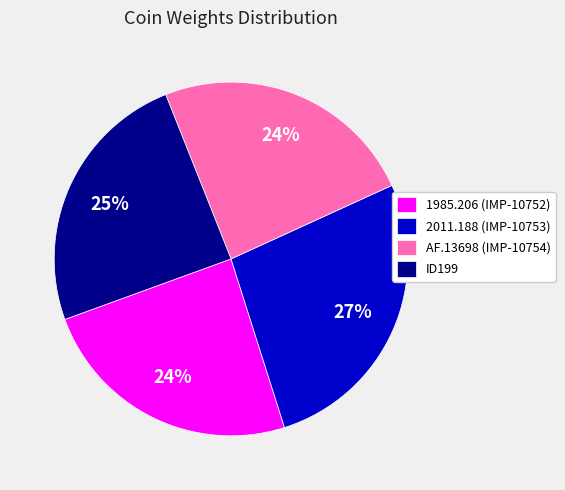

To the nearest percent, what is the difference between the largest and smallest slice percentages?

3%